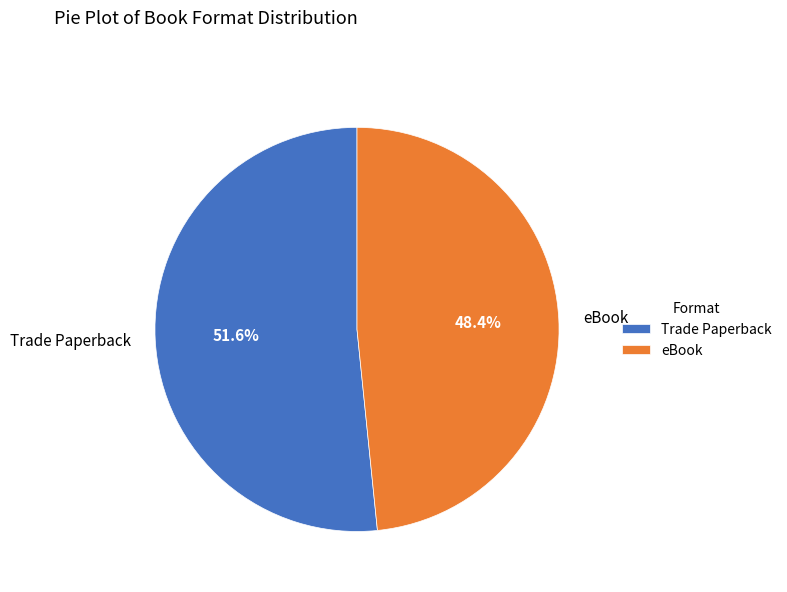

How many slices are in this pie chart?

2